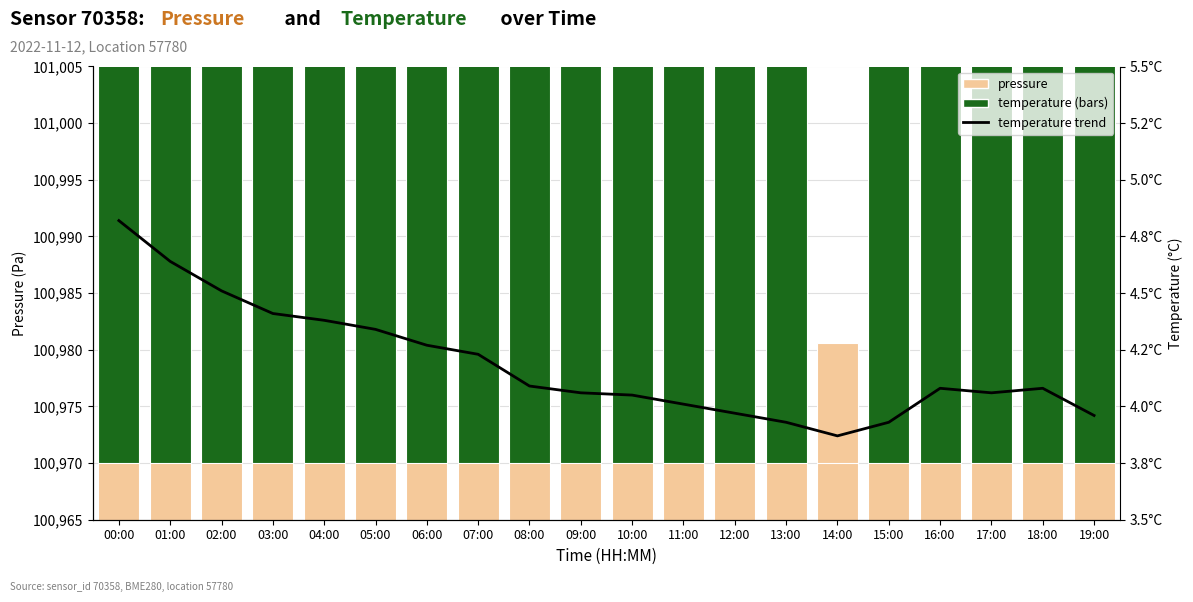

Reading right to left, transcribe all the data shown in this chart.

pressure: 19:00=100989.5	18:00=100979.0	17:00=100987.8	16:00=100989.3	15:00=100985.0	14:00=100980.6	13:00=100977.0	12:00=100977.8	11:00=100971.8	10:00=100975.3	09:00=100972.7	08:00=100974.7	07:00=100976.8	06:00=100979.5	05:00=100982.9	04:00=100985.2	03:00=100988.3	02:00=100991.1	01:00=100984.1	00:00=100973.2
temperature: 19:00=189.5	18:00=442.1	17:00=400.0	16:00=442.1	15:00=126.3	14:00=0.0	13:00=126.3	12:00=210.5	11:00=294.7	10:00=378.9	09:00=400.0	08:00=463.2	07:00=757.9	06:00=842.1	05:00=989.5	04:00=1073.7	03:00=1136.8	02:00=1347.4	01:00=1621.1	00:00=2000.0
temperature trend: 19:00=4.0	18:00=4.1	17:00=4.1	16:00=4.1	15:00=3.9	14:00=3.9	13:00=3.9	12:00=4.0	11:00=4.0	10:00=4.0	09:00=4.1	08:00=4.1	07:00=4.2	06:00=4.3	05:00=4.3	04:00=4.4	03:00=4.4	02:00=4.5	01:00=4.6	00:00=4.8